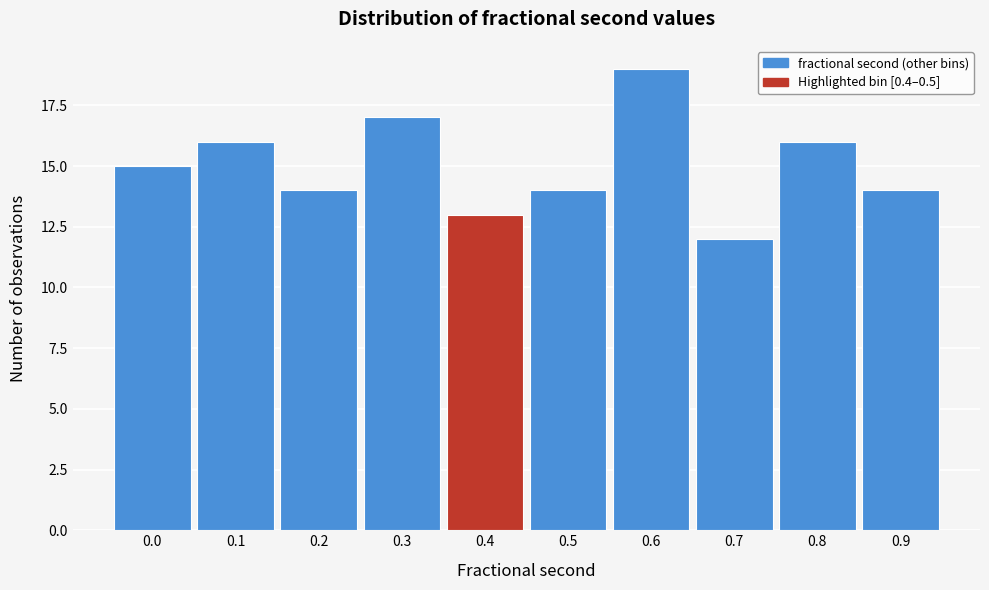

Reading left to right, list all the values displayed in this chart.

15	16	14	17	13	14	19	12	16	14